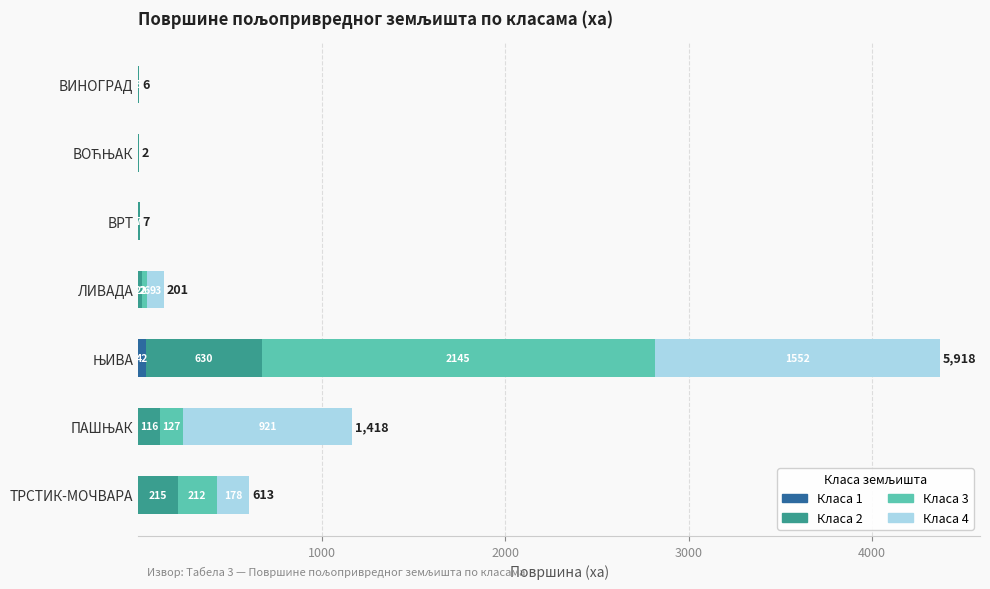

How many distinct data groups are displayed?

4